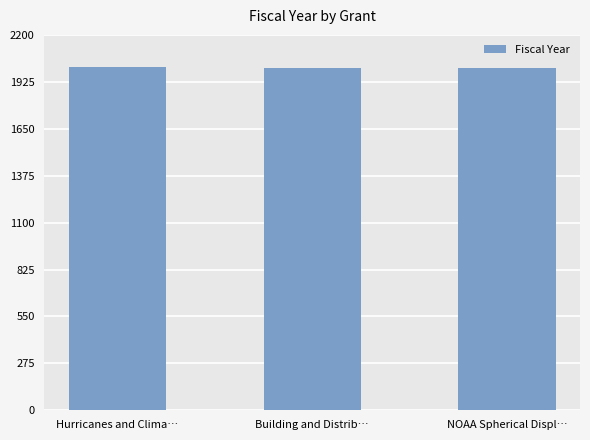

Is it true that the value at NOAA Spherical Displ… is 2617?

False